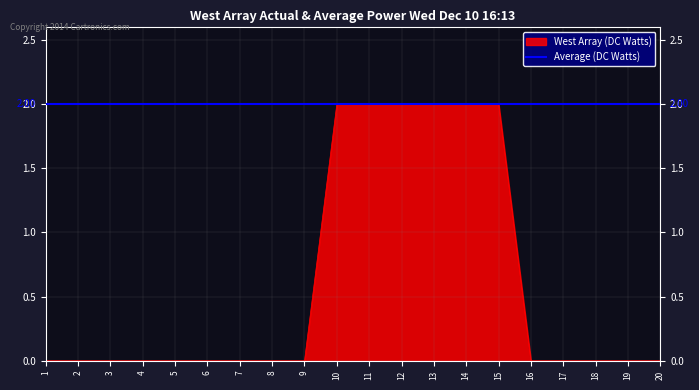

What is the difference between the second highest and minimum values?

2